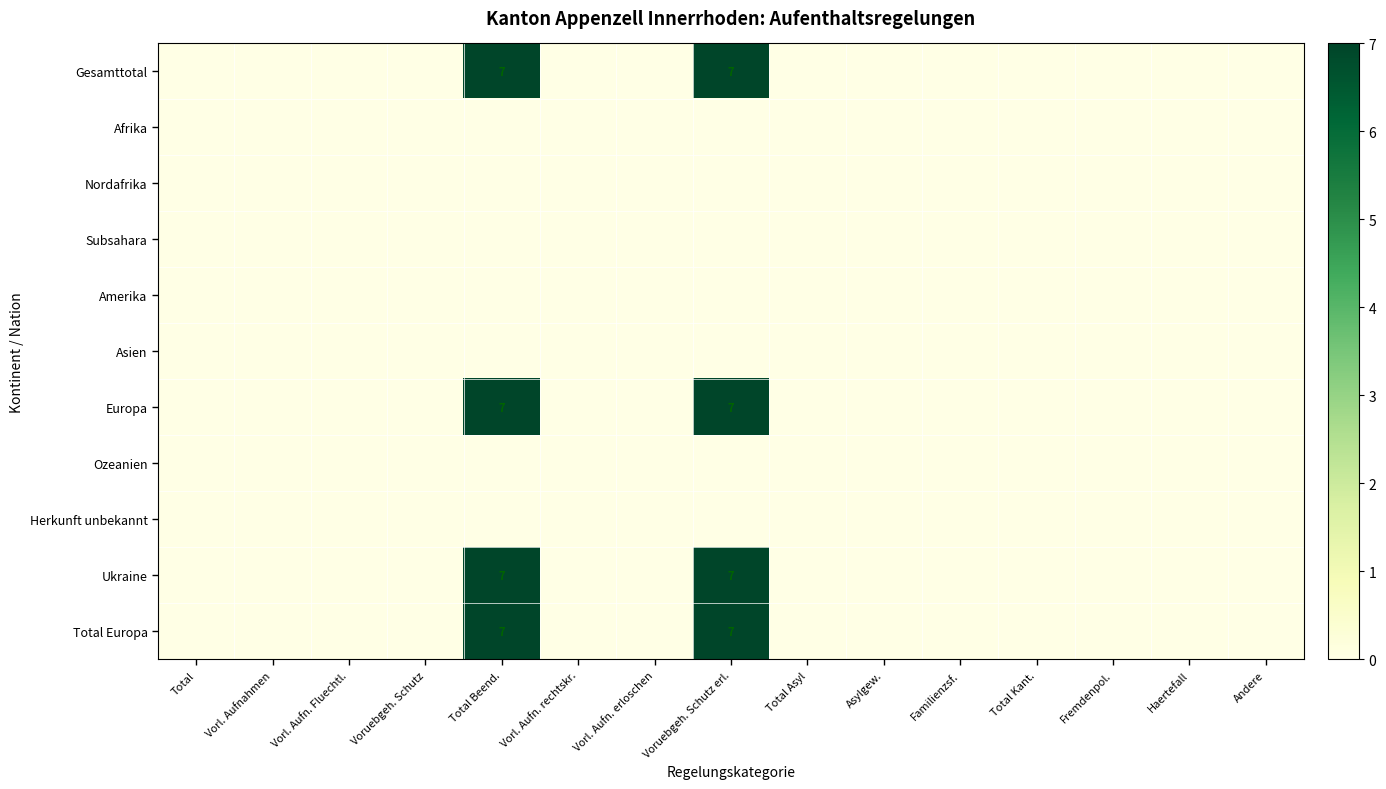

How many categories are shown in the chart?

15